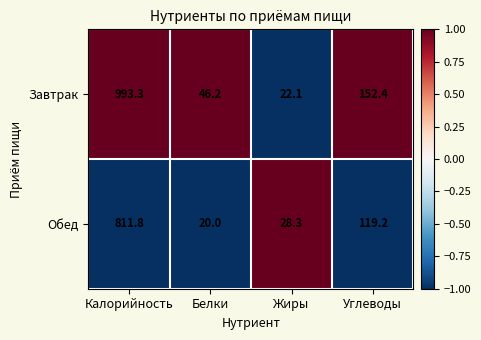

At which category does the chart reach its minimum across all series?

Белки